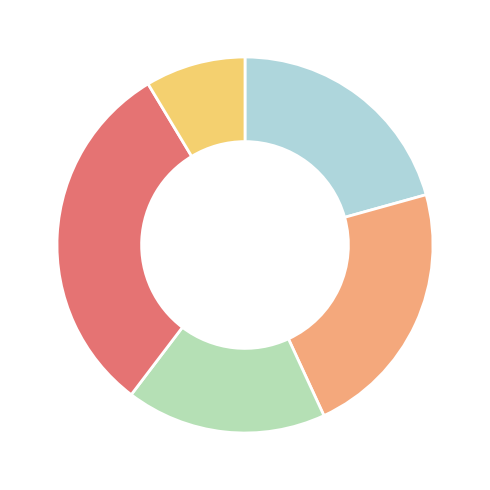

Does any single category account for the majority?

No